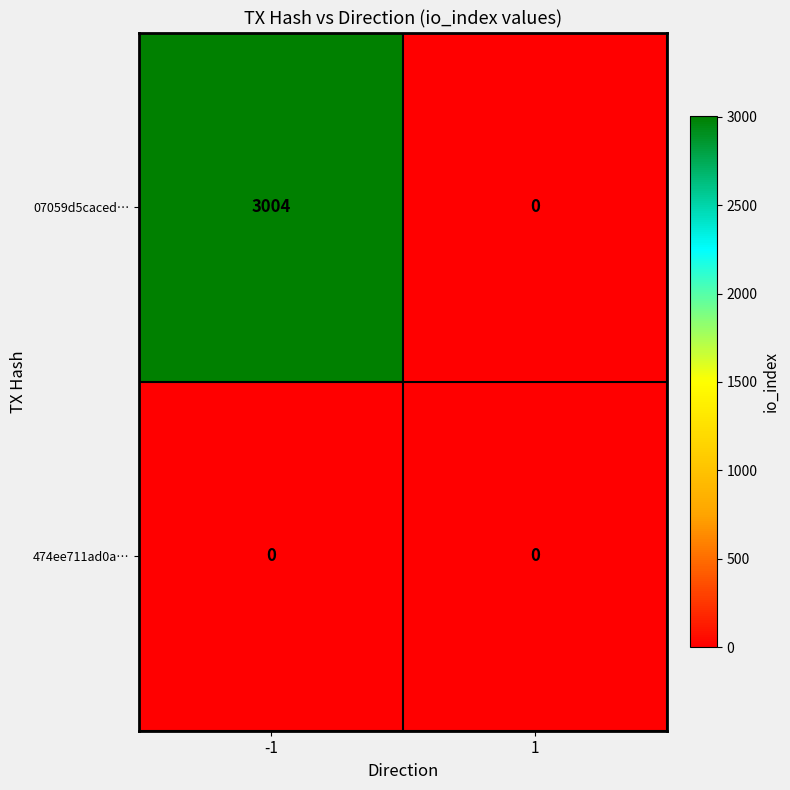

What is the approximate value of 07059d5caced… at -1, to the nearest 10?

3000